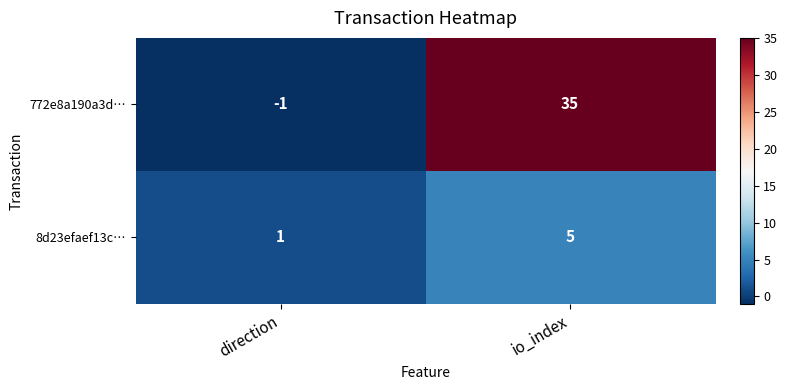

Which series has the largest range (max minus min)?

772e8a190a3d…